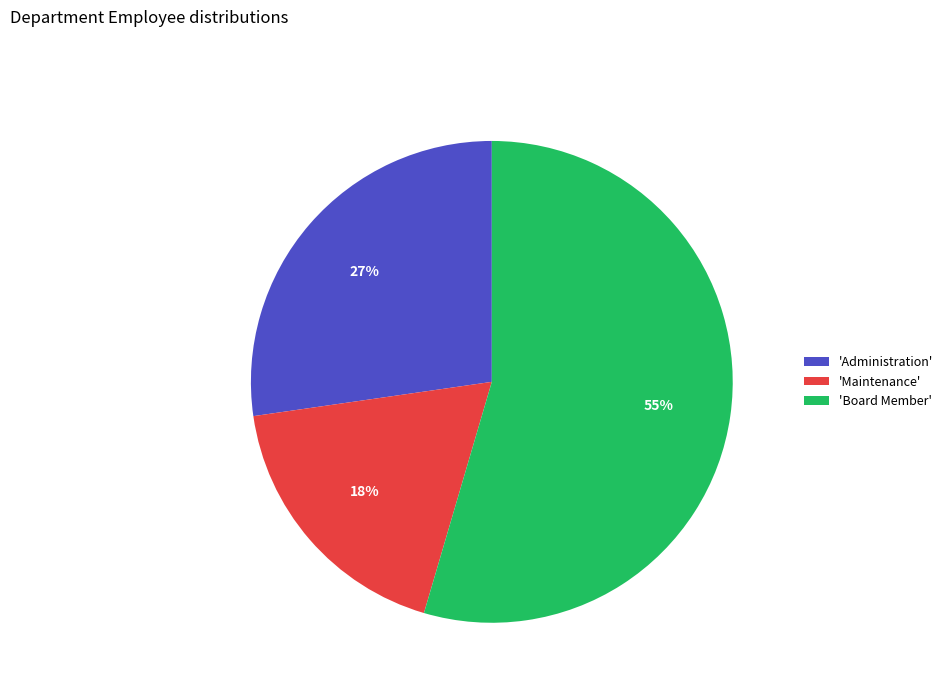

How many slices are in this pie chart?

3